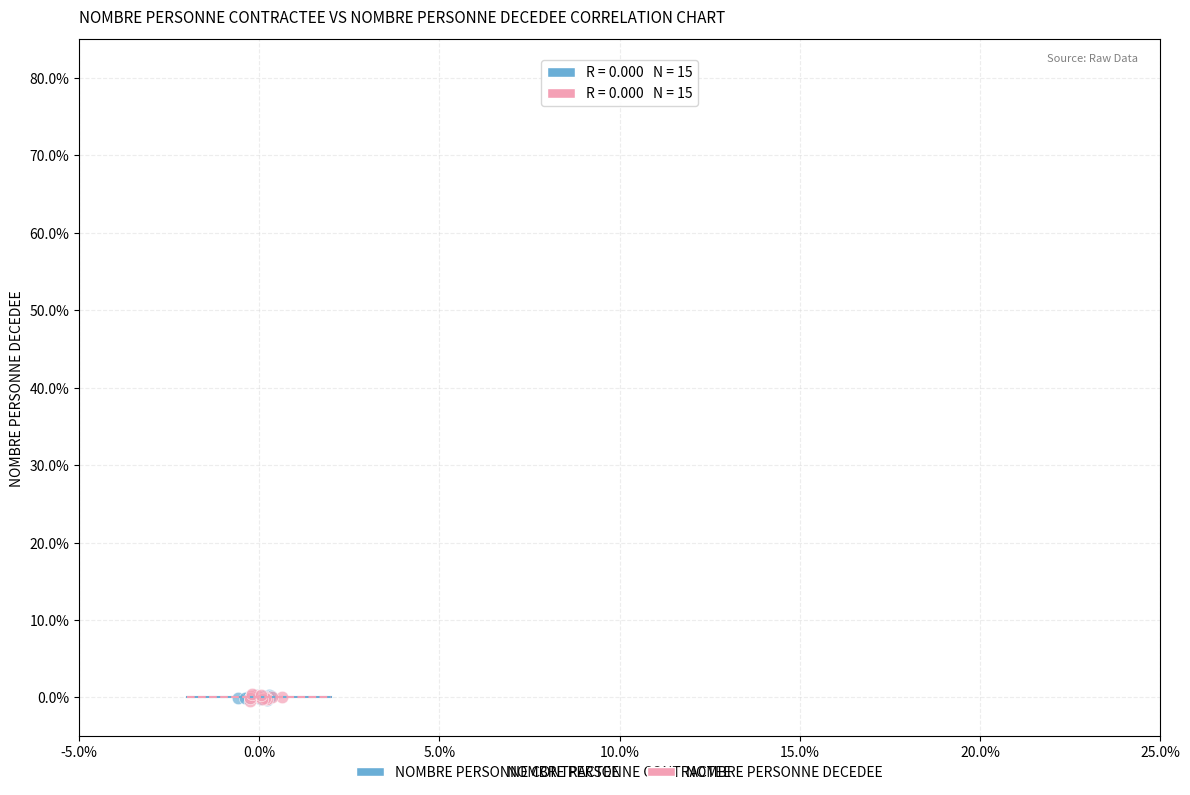

What are all the series names shown in the legend?

NOMBRE PERSONNE CONTRACTEE, NOMBRE PERSONNE DECEDEE